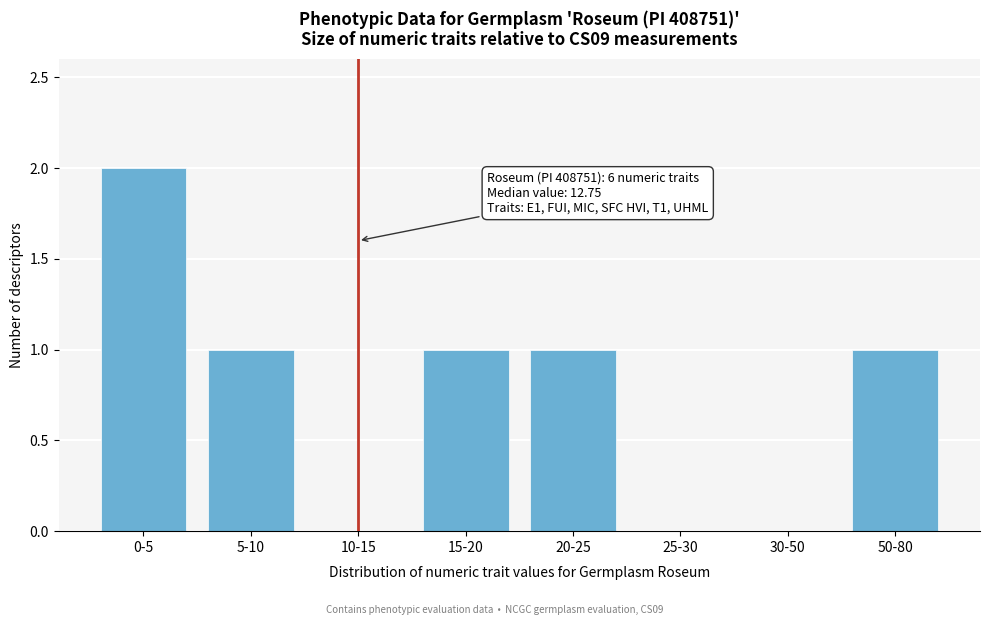

Reading right to left, what are all the values shown in this chart?

50-80=1	30-50=0	25-30=0	20-25=1	15-20=1	10-15=0	5-10=1	0-5=2